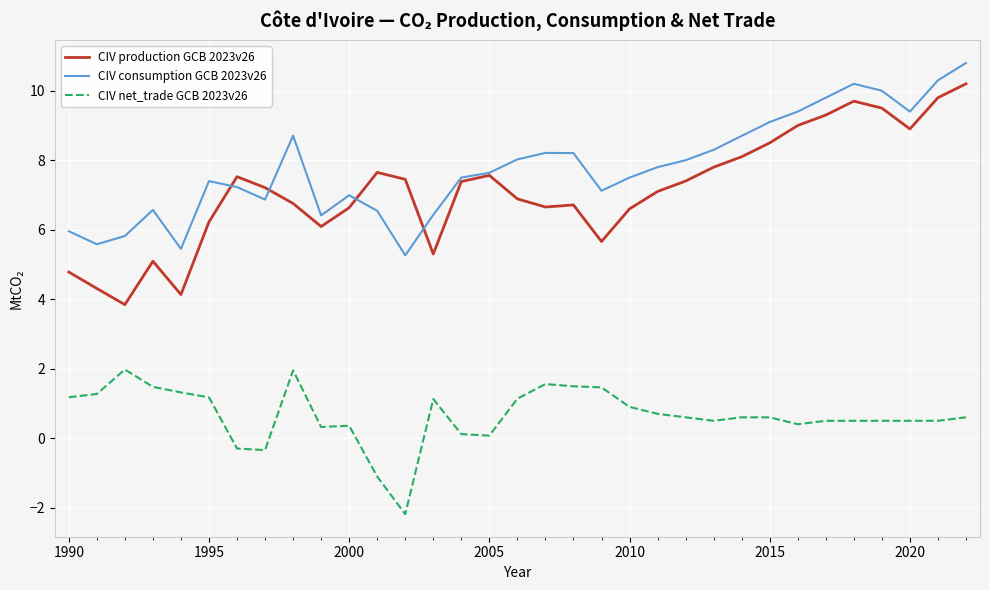

Which series has the widest spread of values?

CIV production GCB 2023v26